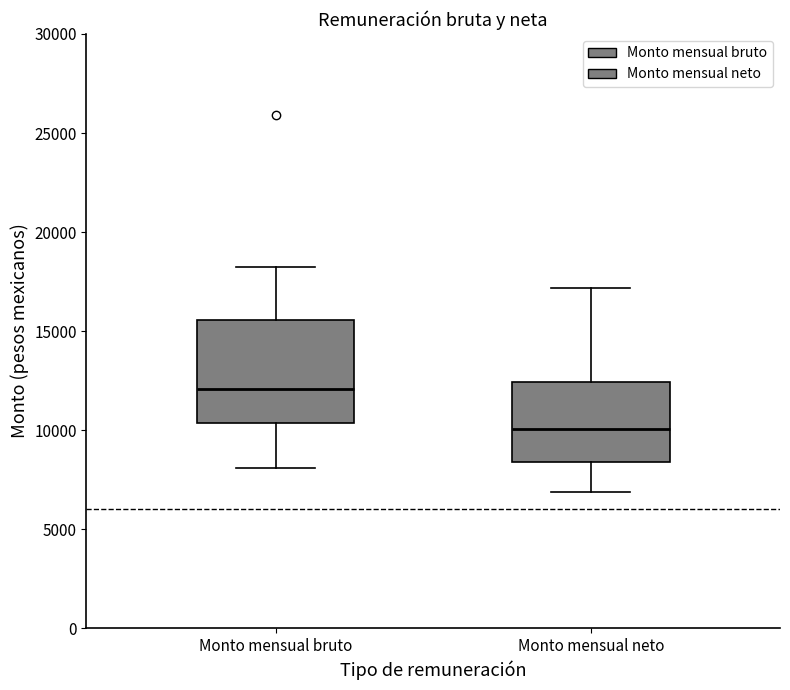

Reading left to right, transcribe this box plot: for each box, give where its median line is, the range the box spans, and where its two whiskers end, as read against the y-axis. The values are not printed on the chart, so give them approximately, as read against the axis.

Monto mensual bruto: median 12000, box 10500 to 15500, whiskers 8000 to 18000
Monto mensual neto: median 10000, box 8500 to 12500, whiskers 7000 to 17000